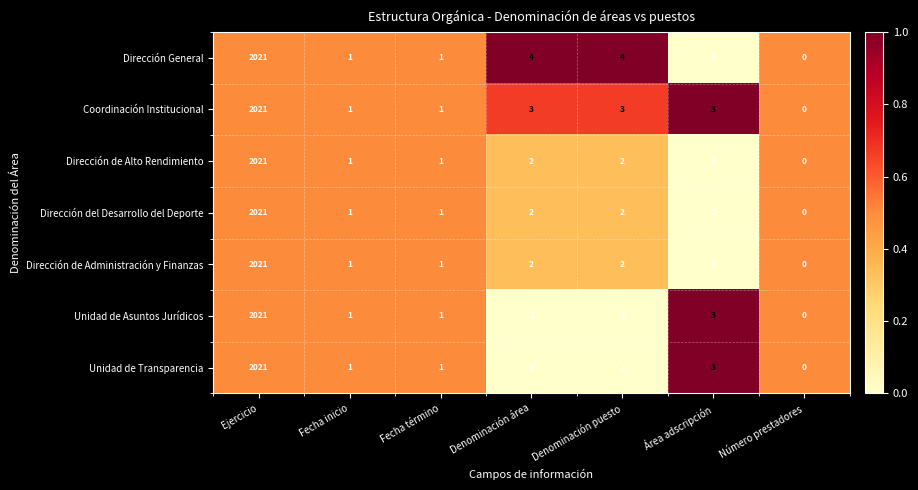

At which label does Dirección del Desarrollo del Deporte reach its minimum?

Número prestadores